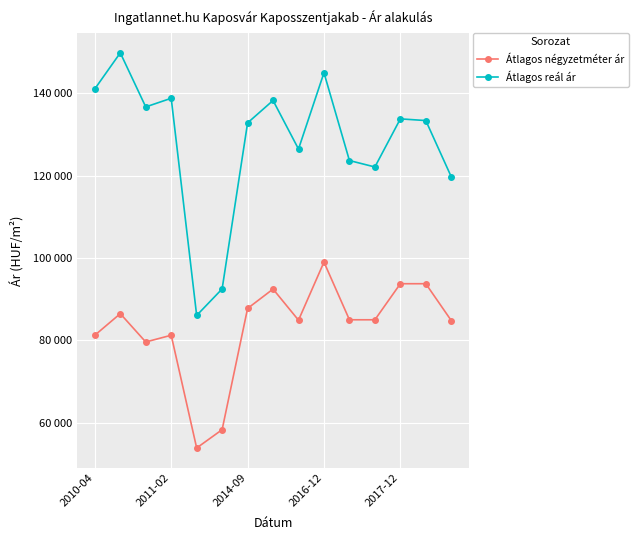

What is the lowest value of the Átlagos négyzetméter ár series?

53888